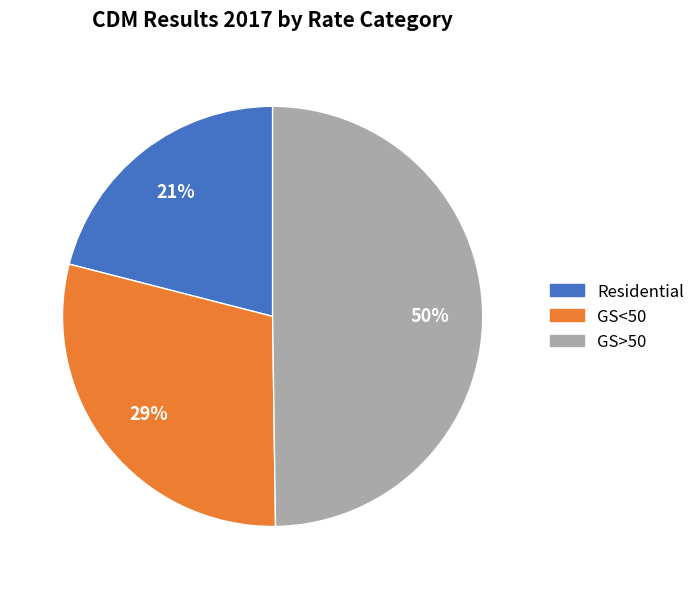

To the nearest percent, what is the difference between the largest and smallest slice percentages?

29%